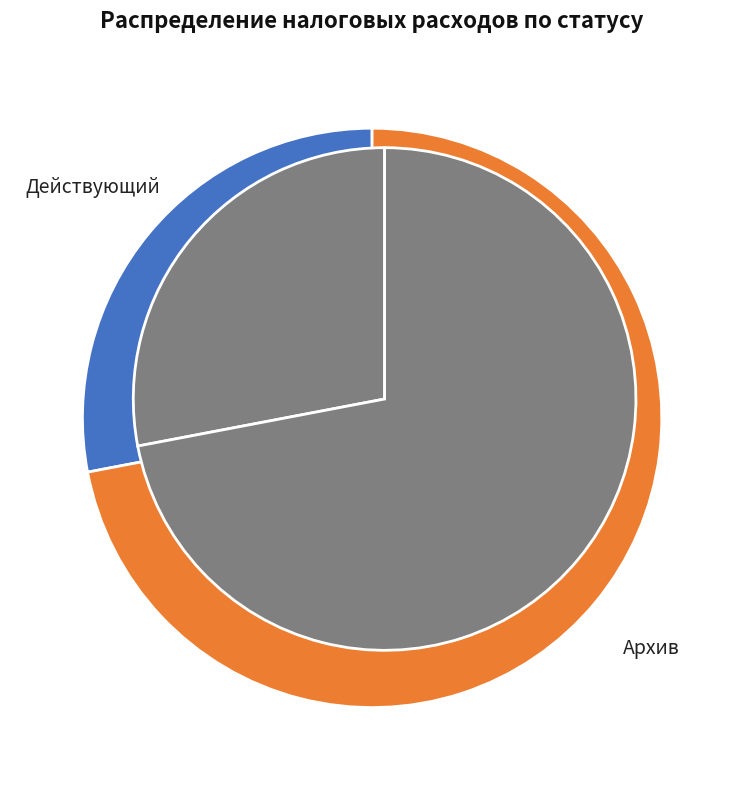

How many slices are in this pie chart?

2